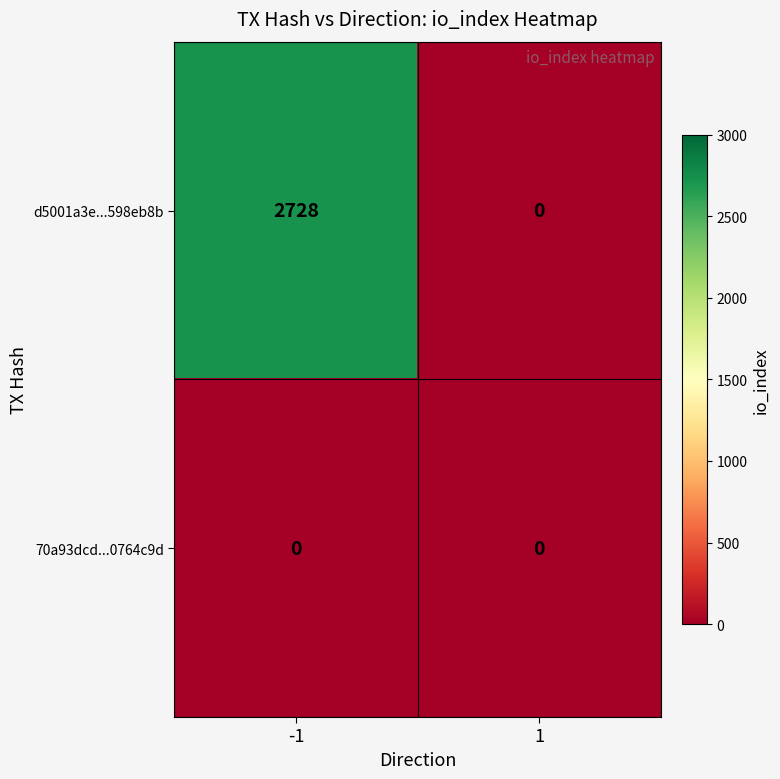

How many data points does each series have?

2